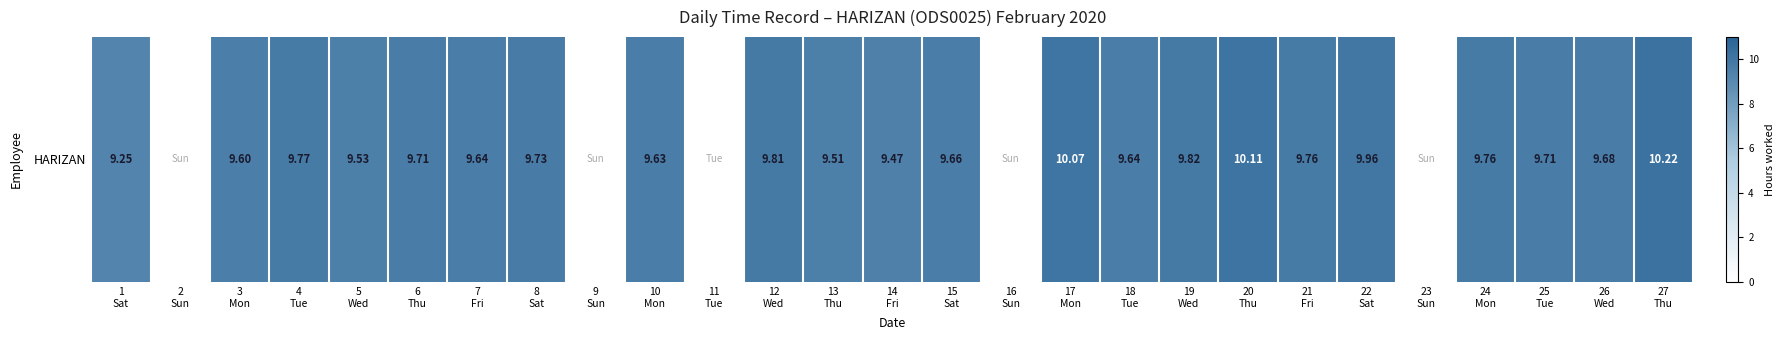

True or false: the data shows 4.4 at 10
Mon.

False